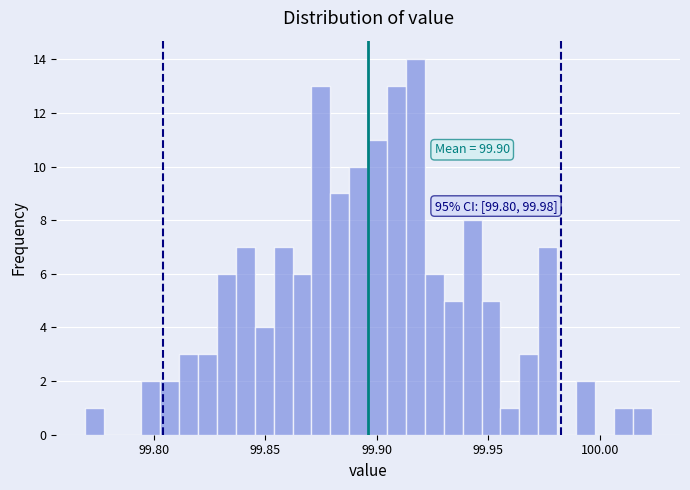

Around what value on the x-axis is the tallest bar? Give the approximate position of its centre, as read against the axis.

99.915